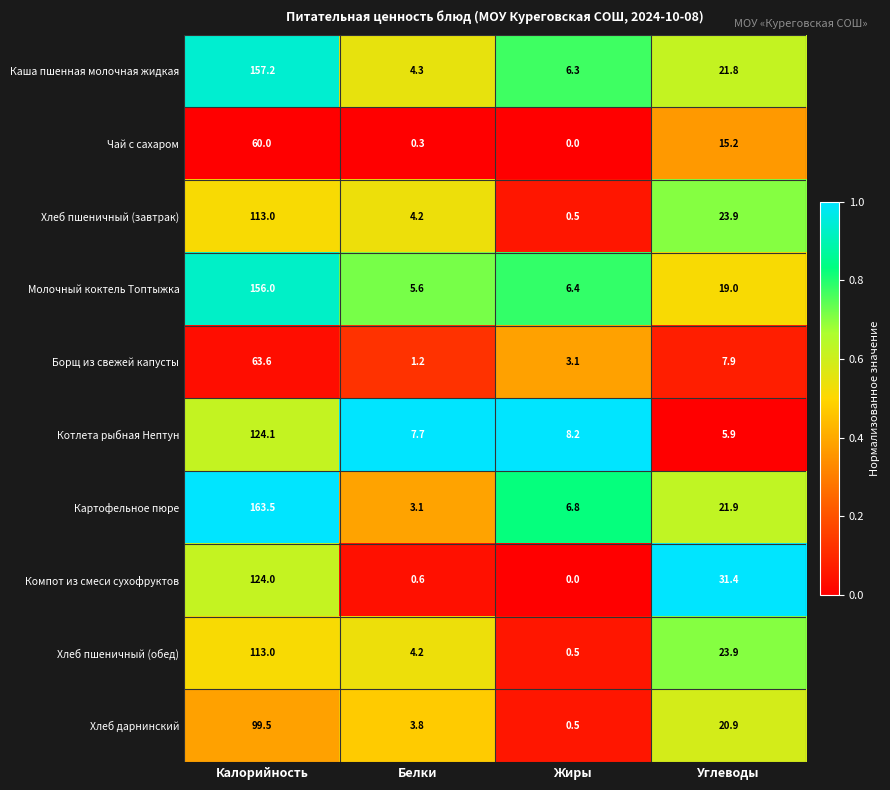

Between Белки and Углеводы, which series saw the biggest shift?

Компот из смеси сухофруктов